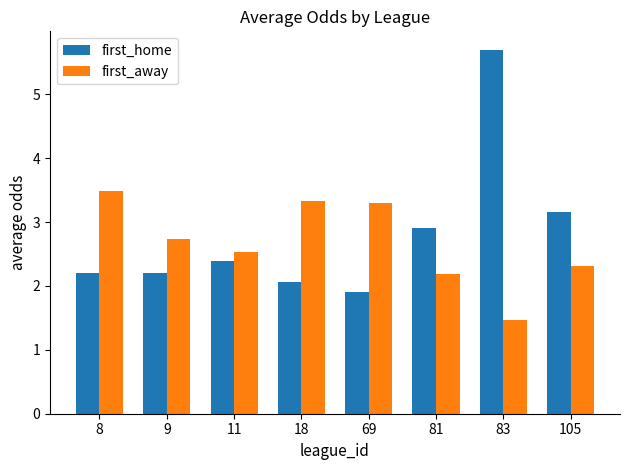

Reading right to left, what are all the values shown in this chart?

first_home: 3.2	5.7	2.9	1.9	2.1	2.4	2.2	2.2
first_away: 2.3	1.5	2.2	3.3	3.3	2.5	2.7	3.5